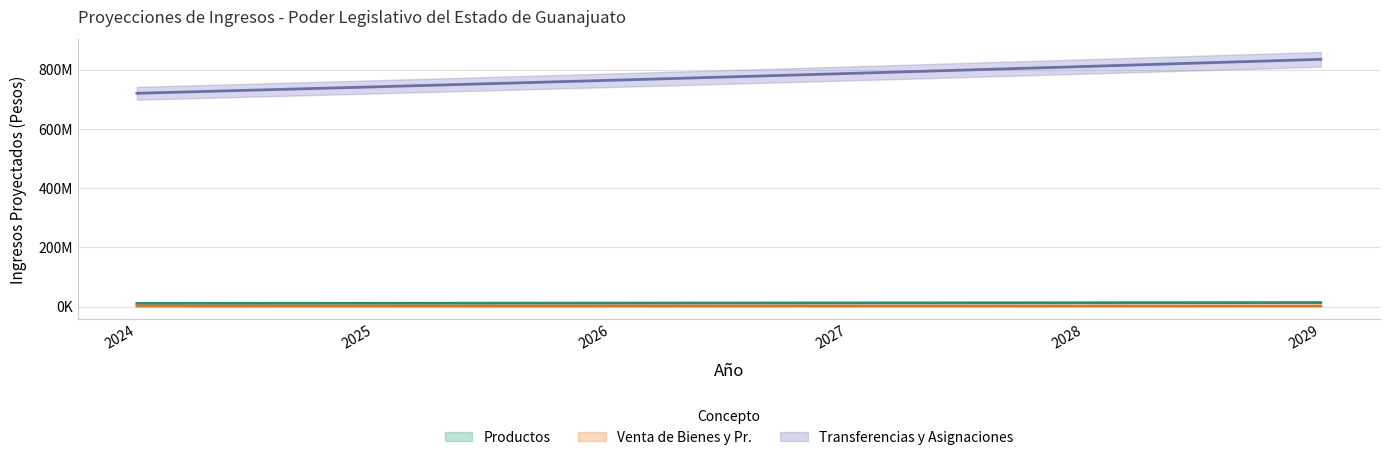

Which series has the widest spread of values?

Transferencias y Asignaciones